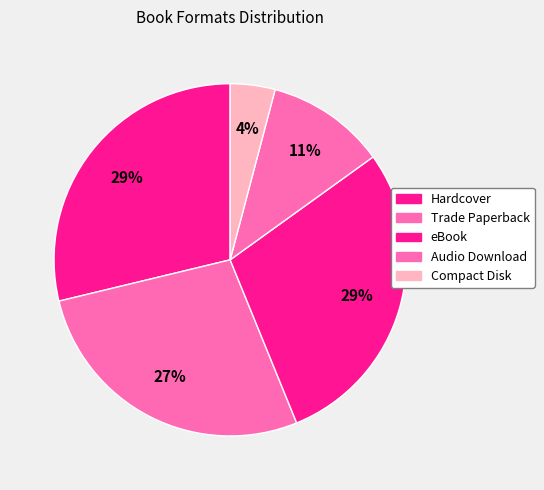

Do Audio Download and Compact Disk together represent more than half of the pie?

No